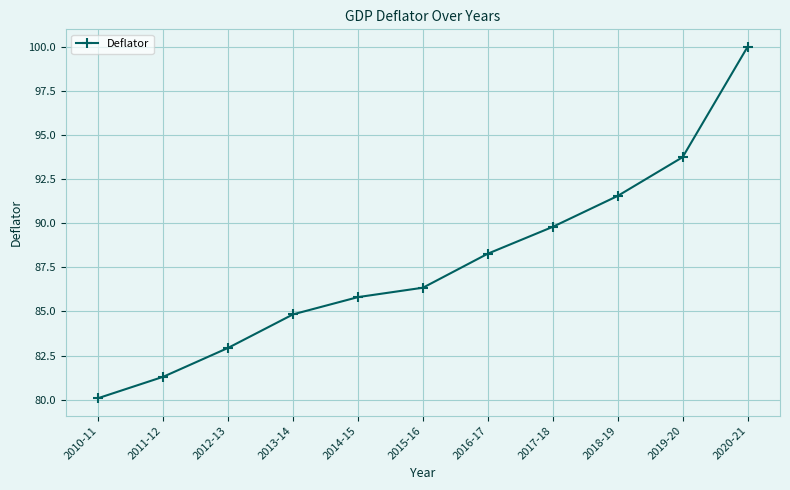

Is it true that the value at 2013-14 is 84.8?

True